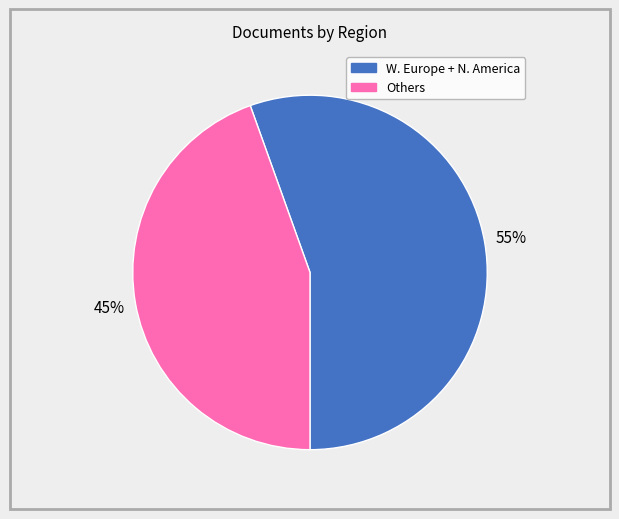

Does any single category account for the majority?

Yes